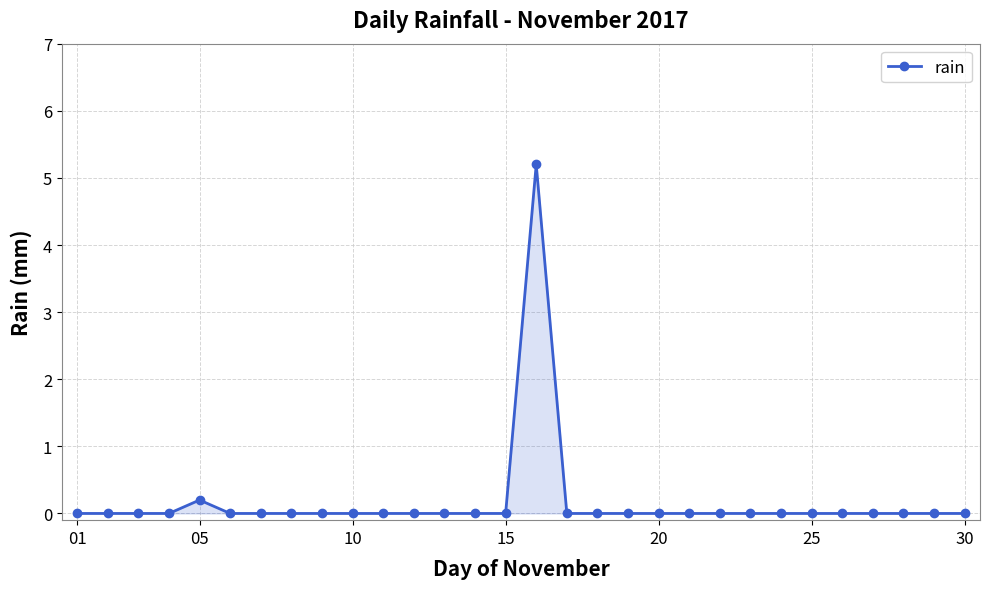

True or false: the data has more than 0 interior local peaks.

True